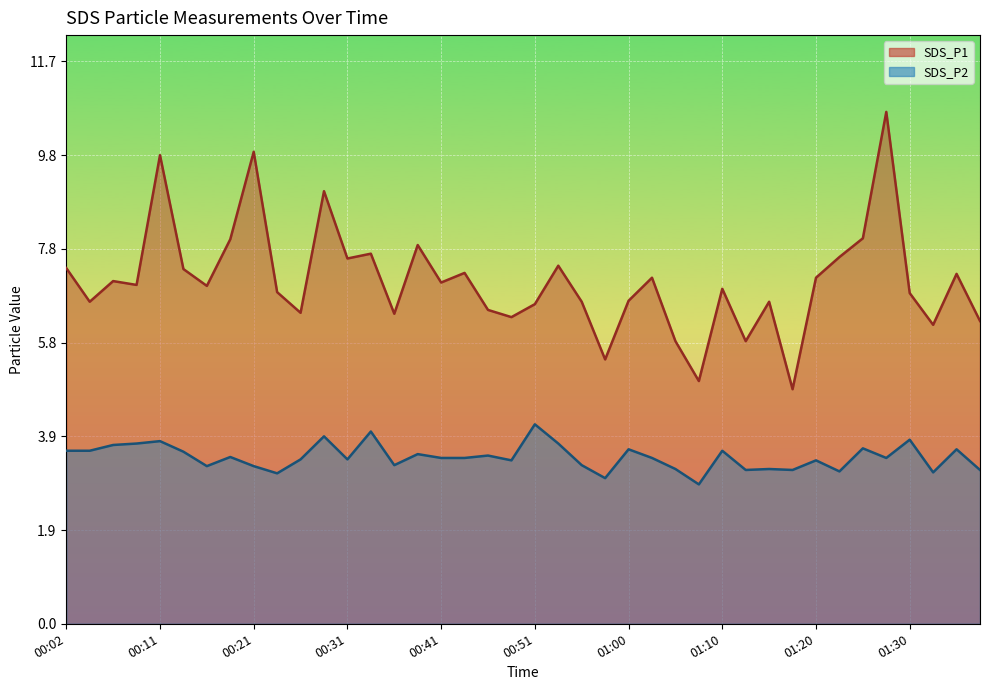

At which category does the chart reach its peak across all series?

01:27